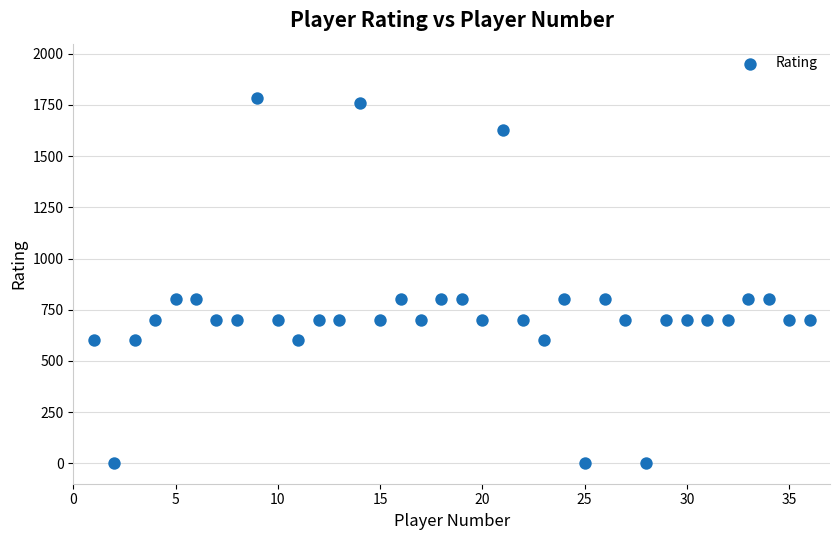

What is the range of Y values (max minus min)?

1782